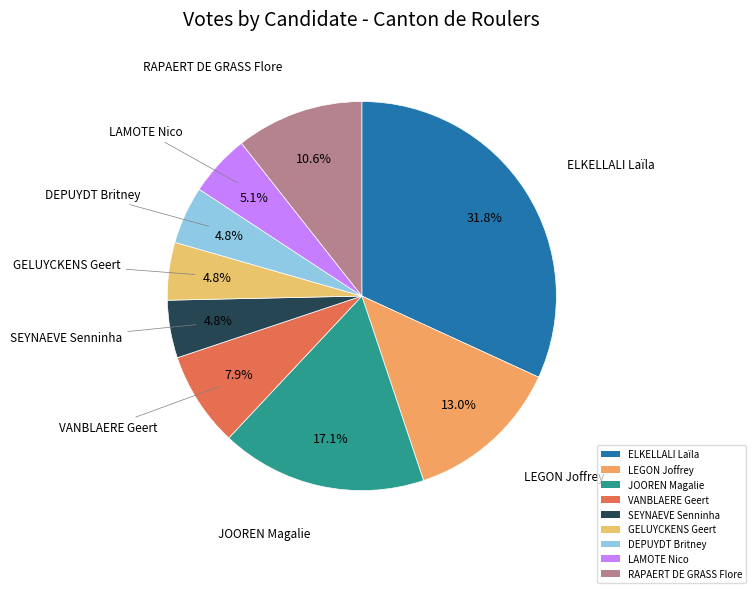

The VANBLAERE Geert slice represents 8% of the pie. True or false?

True